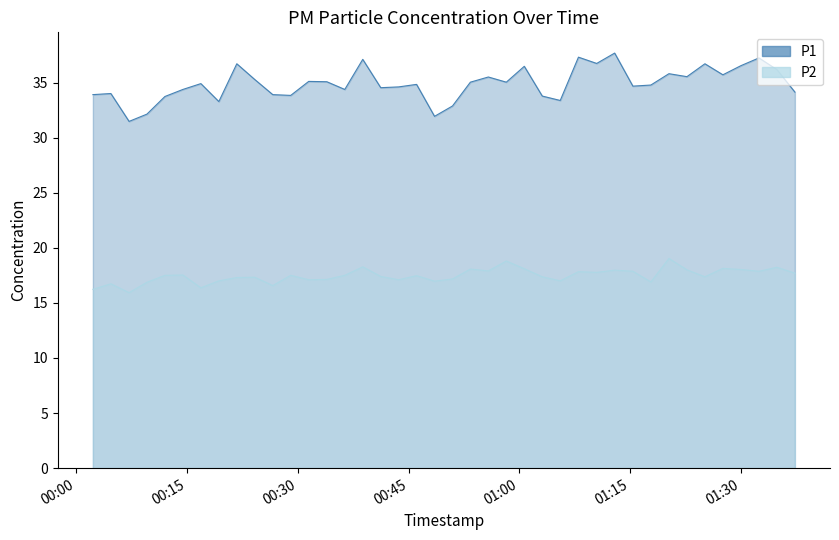

What is the greatest value displayed?

37.7